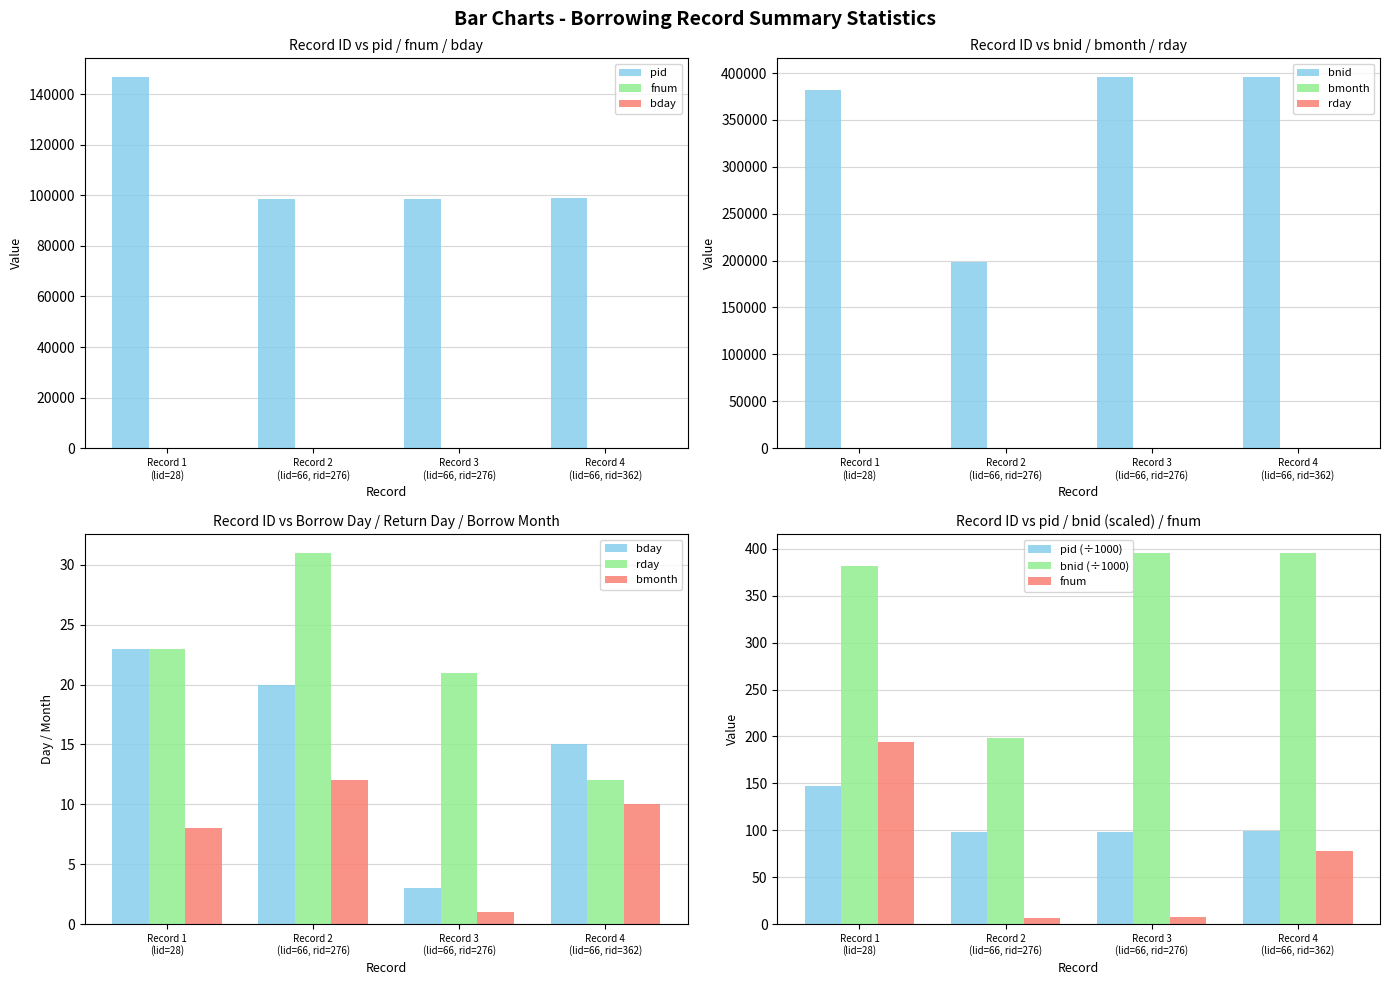

What are all the series names shown in the legend?

pid, fnum, bnid, bday, bmonth, rday